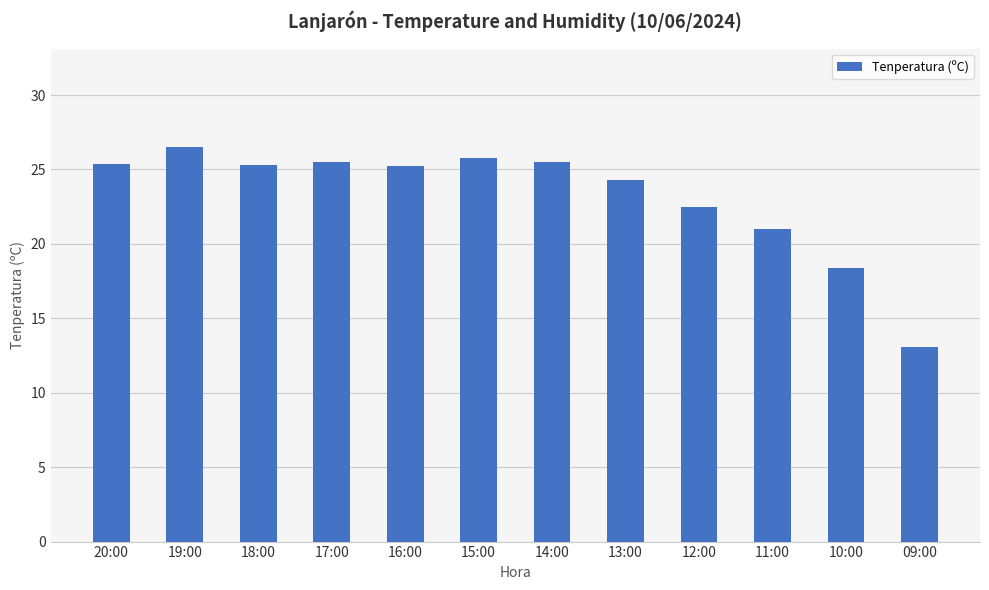

Between 19:00 and 12:00, which is larger?

19:00